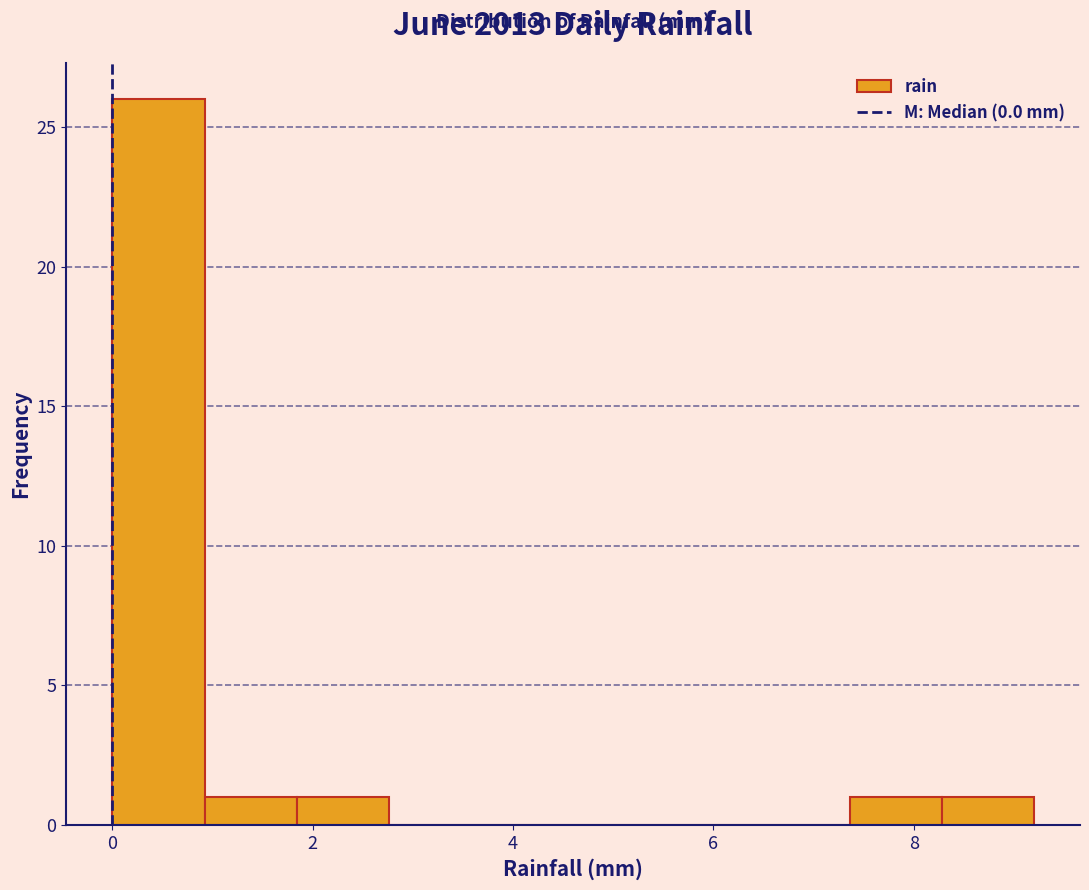

How tall is the bar that spans 0.92 to 1.84 on the x-axis? Neither the bar edges nor the heights are printed on the chart, so give them approximately, as read against the axes.

1